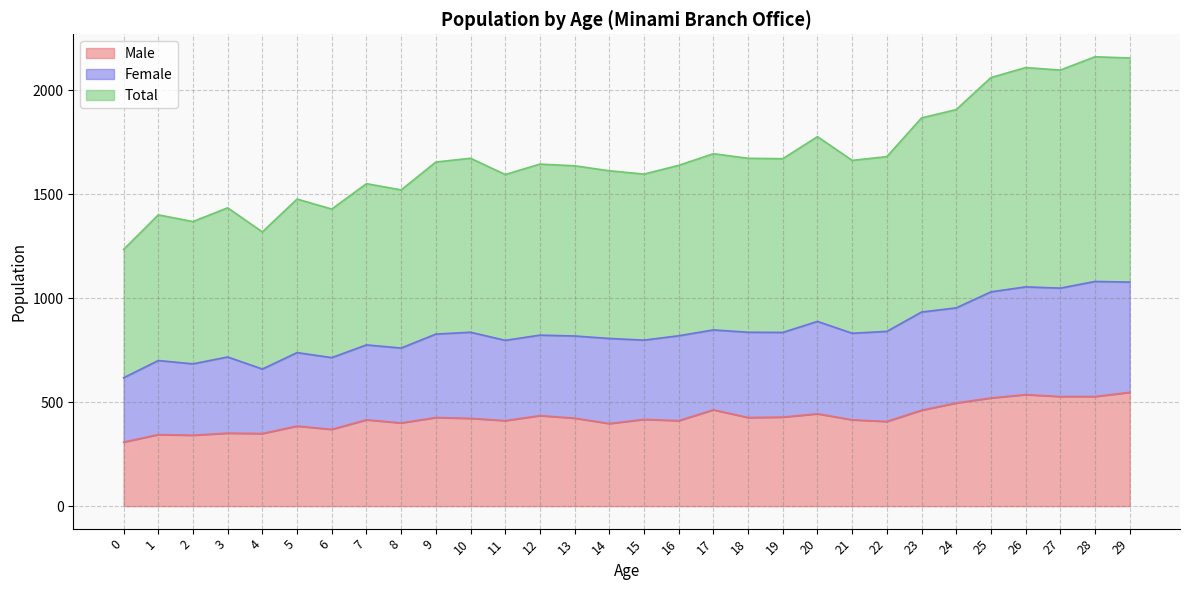

Between 22 and 25, which series saw the biggest shift?

Total